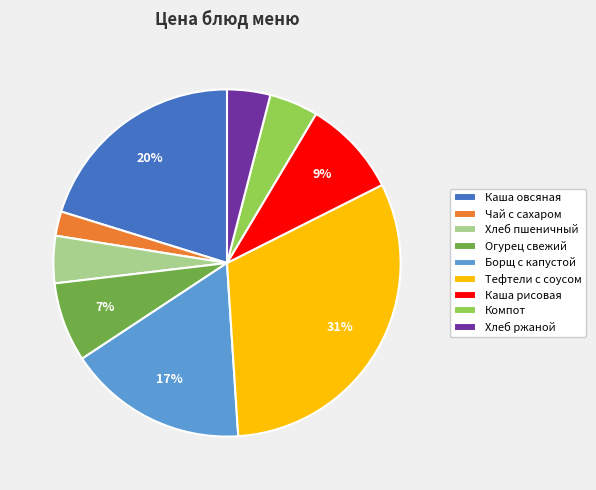

To the nearest percent, what is the average slice percentage?

11%